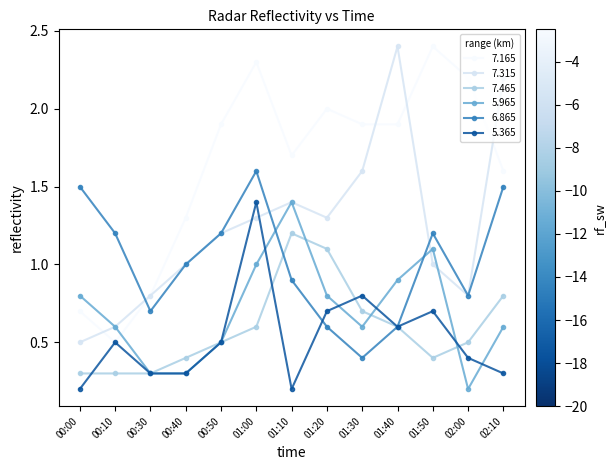

Which series changed the most between 00:10 and 01:00?

7.165